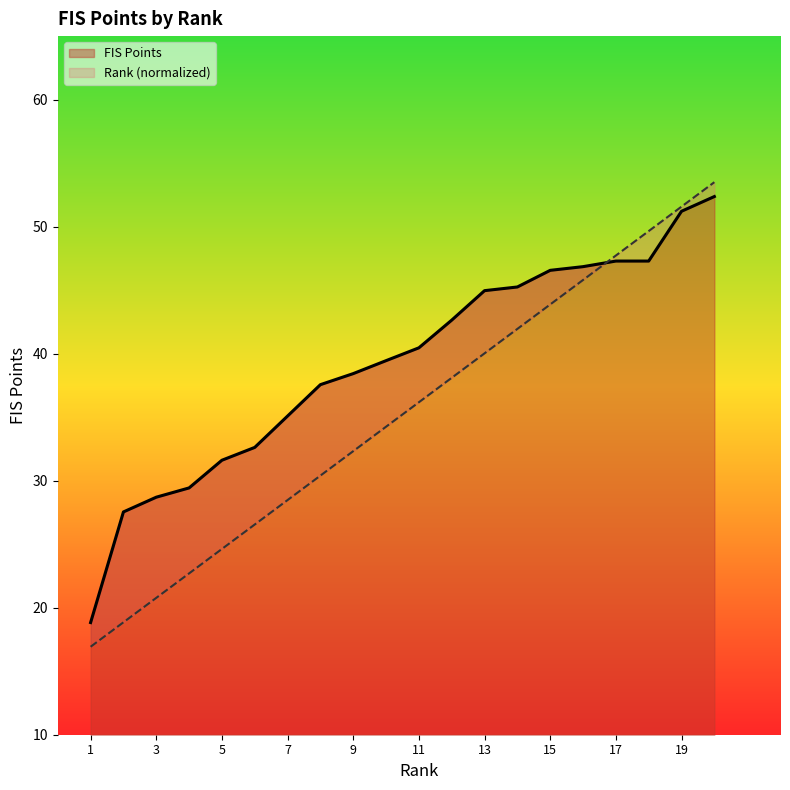

How many lines are shown in the chart?

2